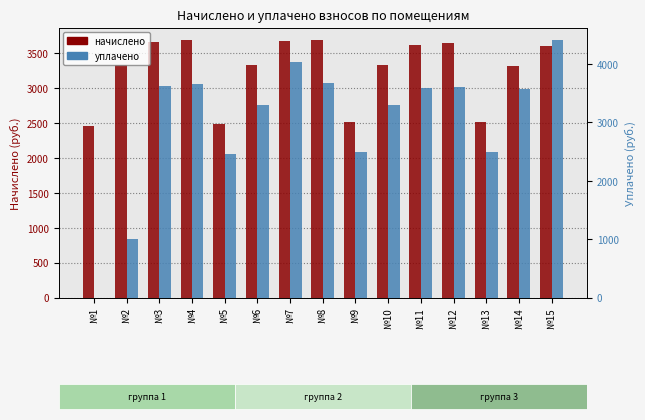

At how many categories does at least one series exceed 378?

15